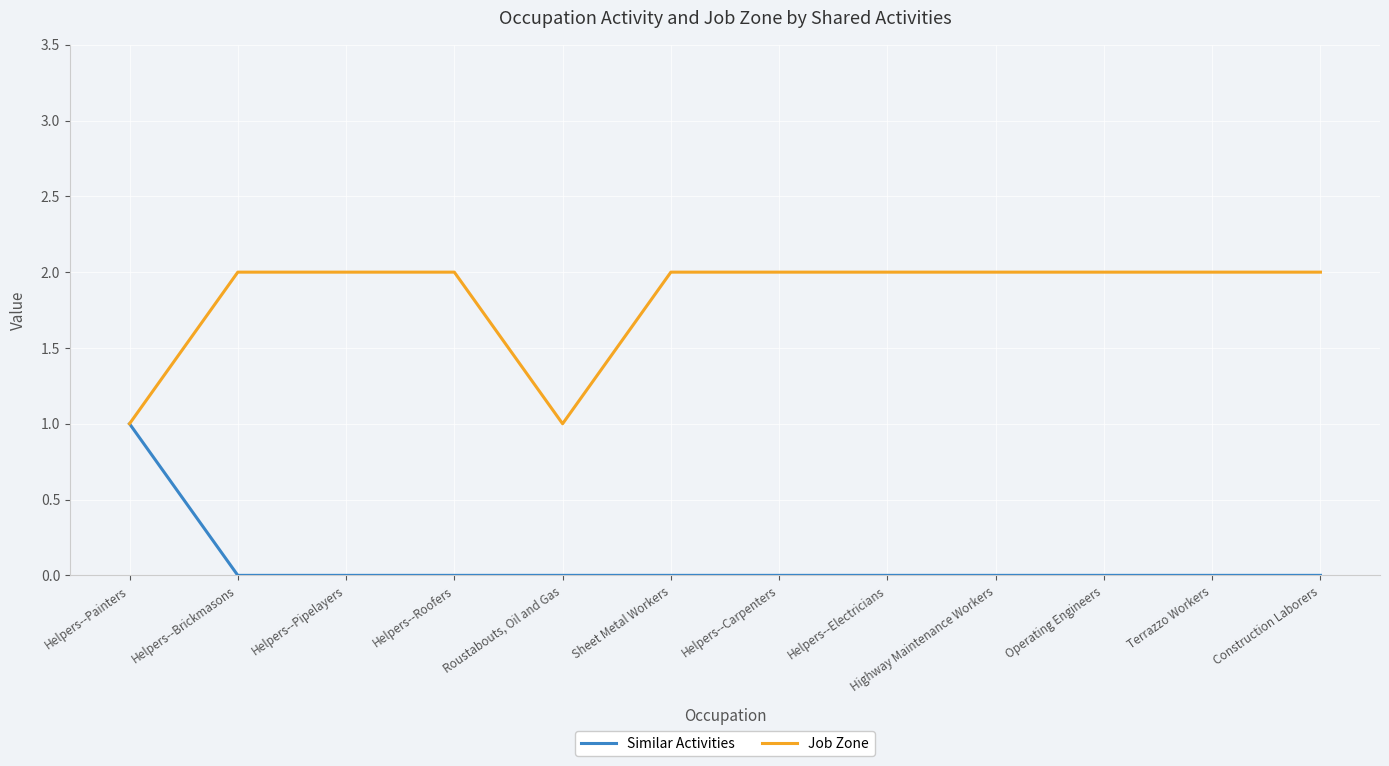

What is the total value across all series at Terrazzo Workers?

2